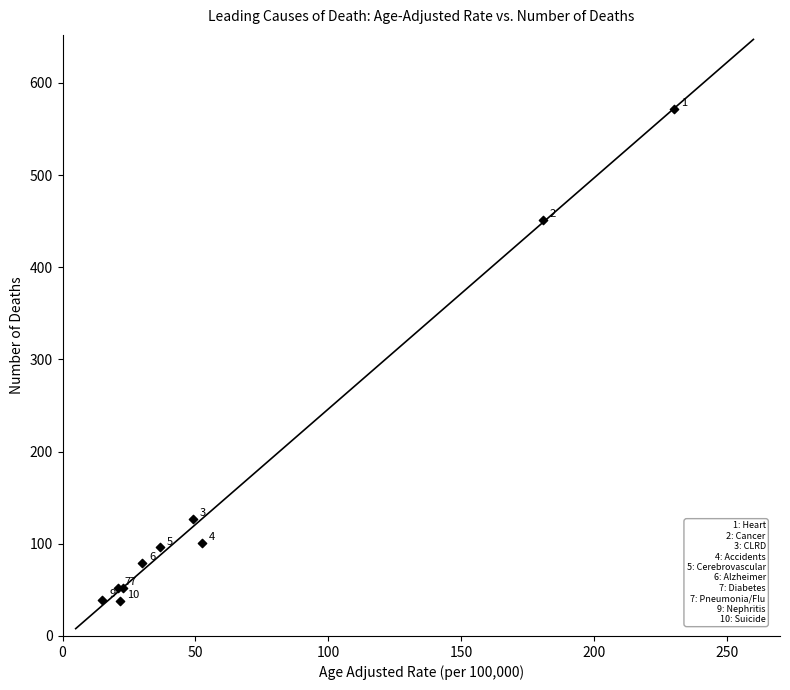

What Y value in the scatter plot is closest to 305?

451